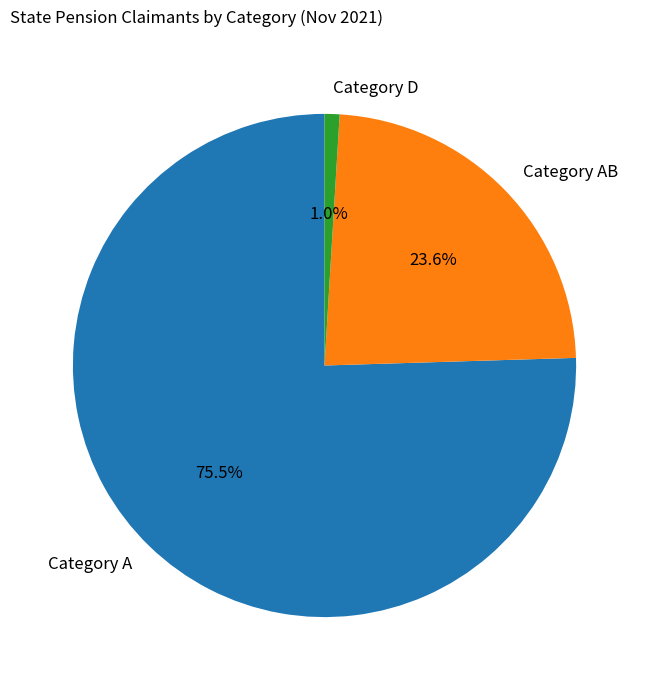

Which category has the biggest portion of the pie?

Category A